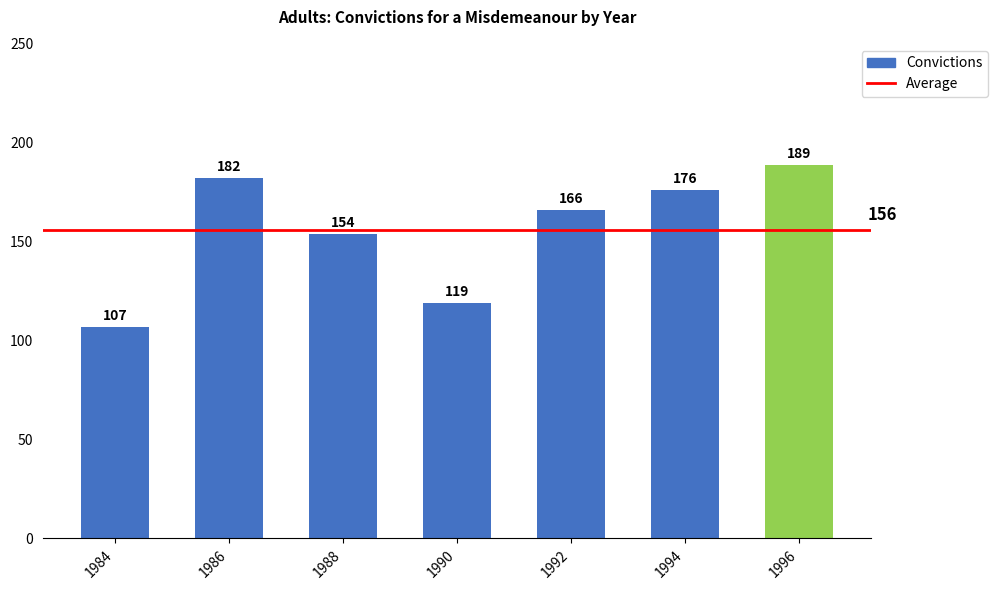

What is the difference between the second highest and second lowest values?

63